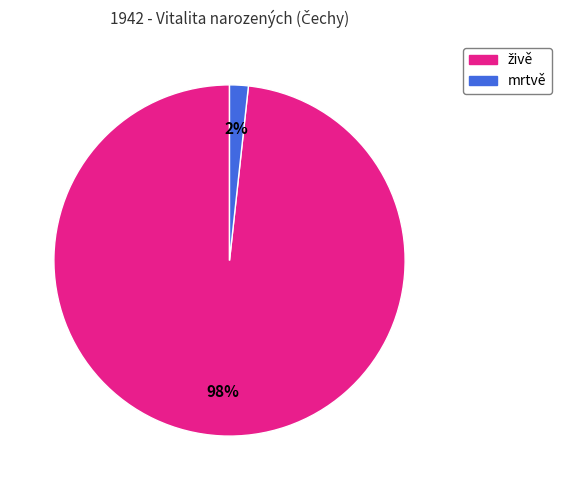

How many slices are in this pie chart?

2